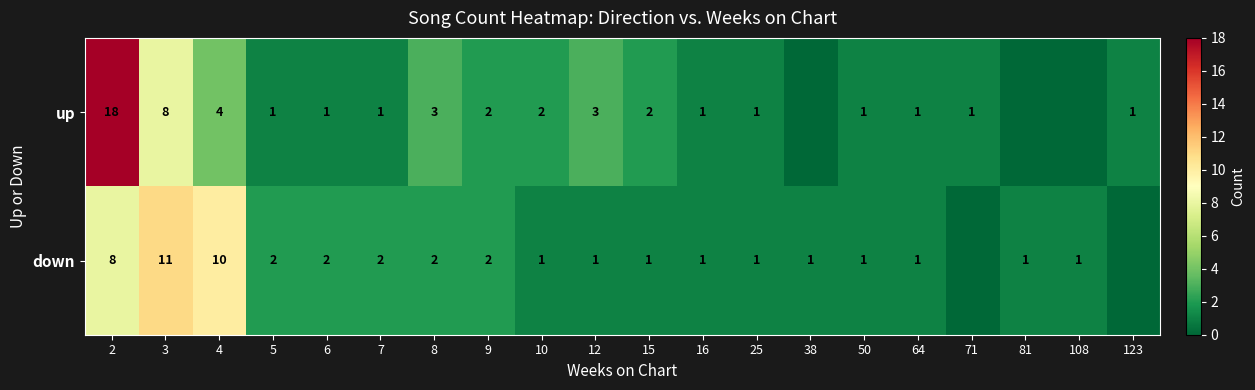

At which category is the sum across all series the highest?

2